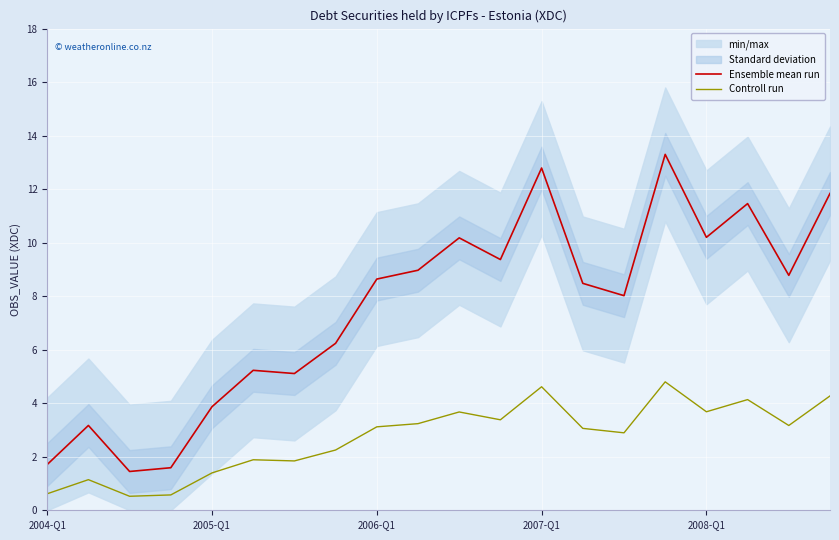

Reading left to right, what are all the values shown in this chart?

Ensemble mean run: 1.7	3.2	1.4	1.6	3.9	5.2	5.1	6.2	8.6	9.0	10.2	9.4	12.8	8.5	8.0	13.3	10.2	11.5	8.8	11.8
Controll run: 0.6	1.1	0.5	0.6	1.4	1.9	1.8	2.3	3.1	3.2	3.7	3.4	4.6	3.1	2.9	4.8	3.7	4.1	3.2	4.3